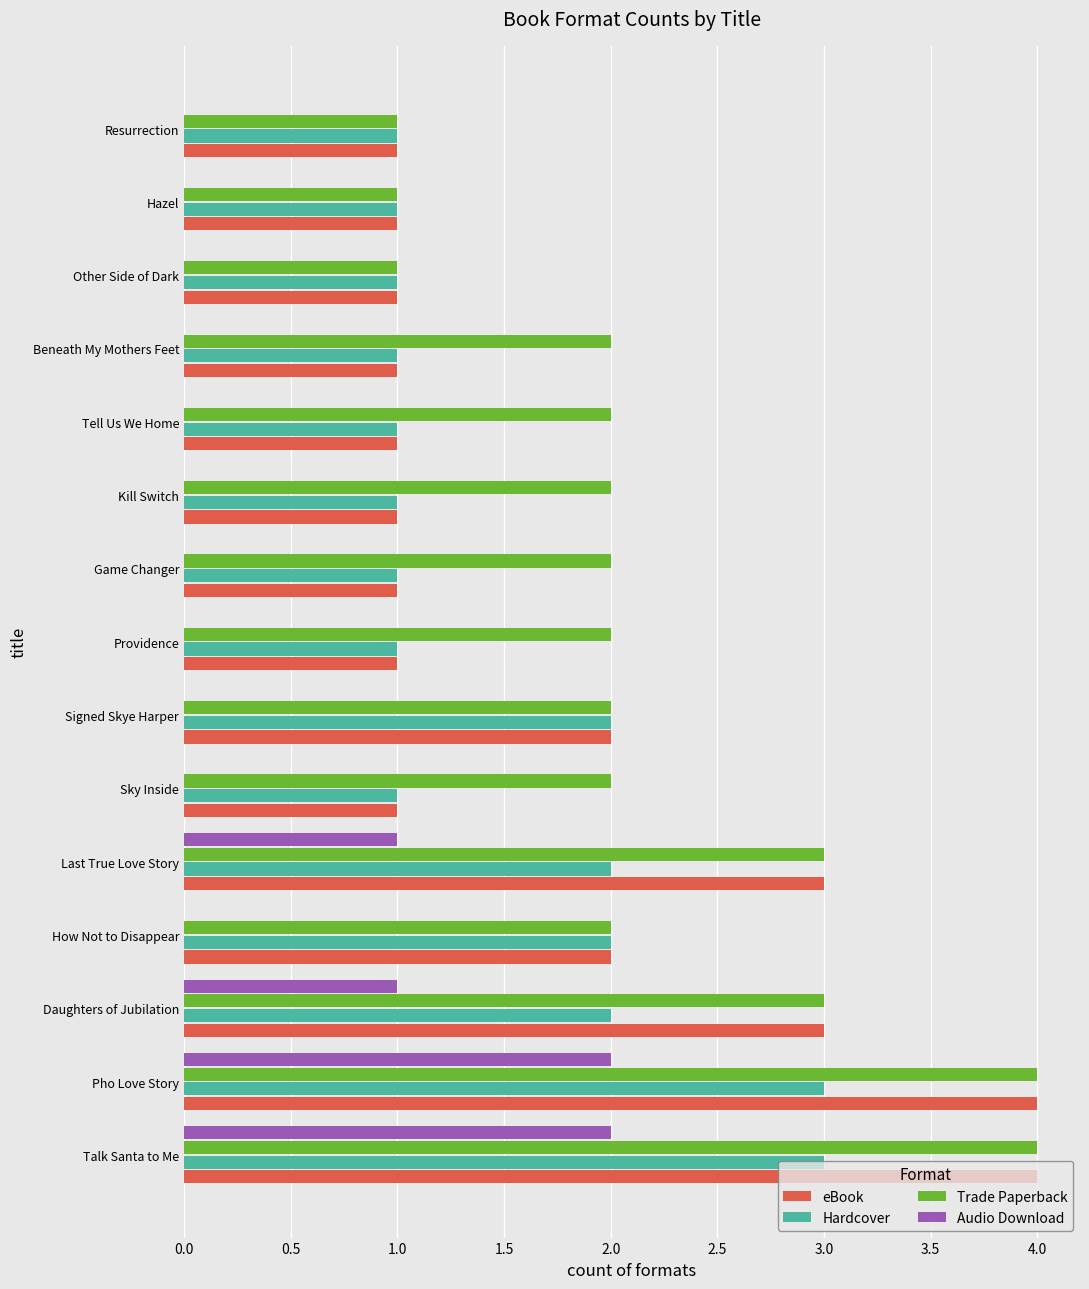

What is the greatest value displayed?

4